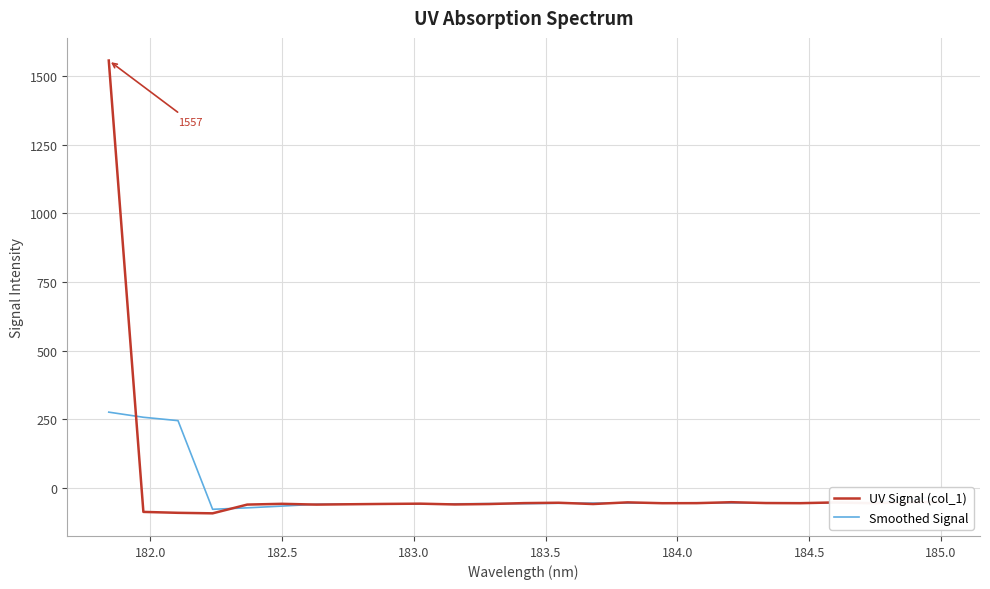

What is the maximum value shown in the chart?

1556.8